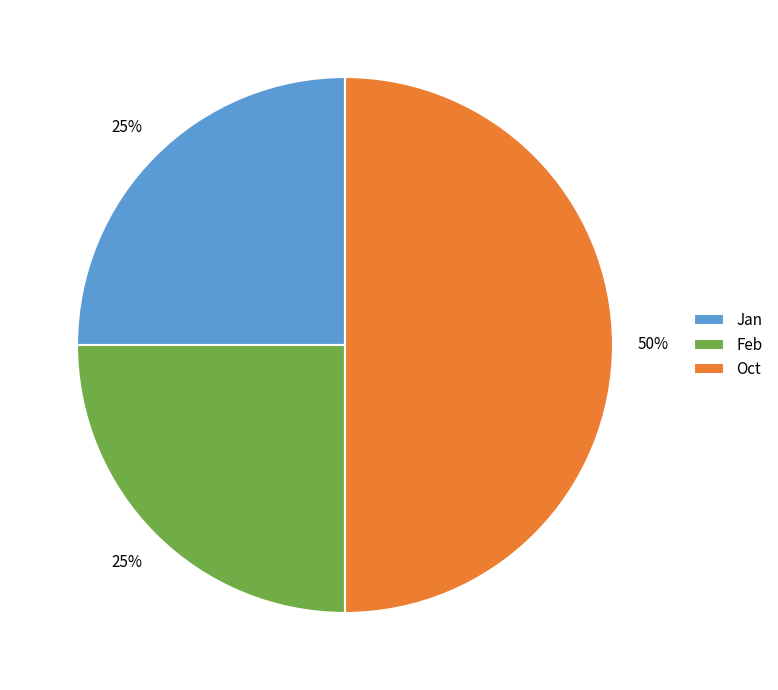

What percentage is the Oct slice, to the nearest percent?

50%